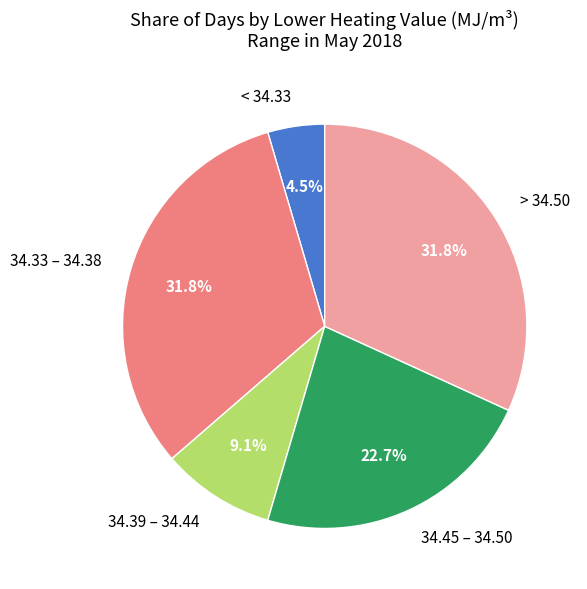

Is there any slice that represents more than half of the pie?

No